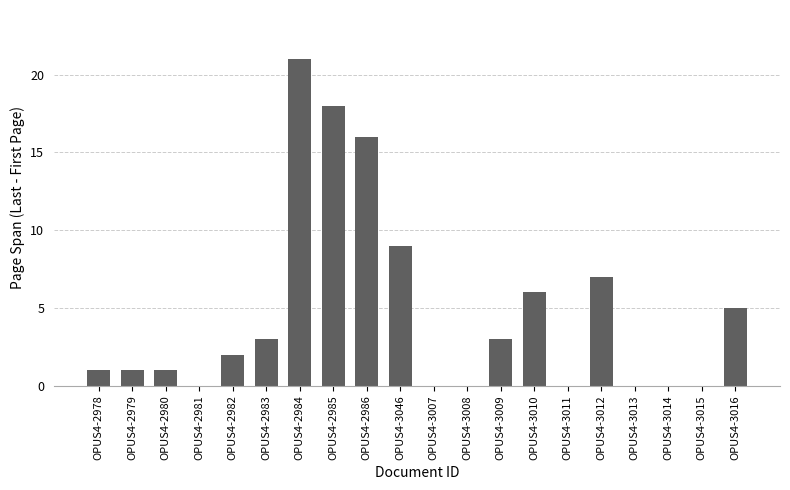

At which category does the chart reach its peak across all series?

OPUS4-2984